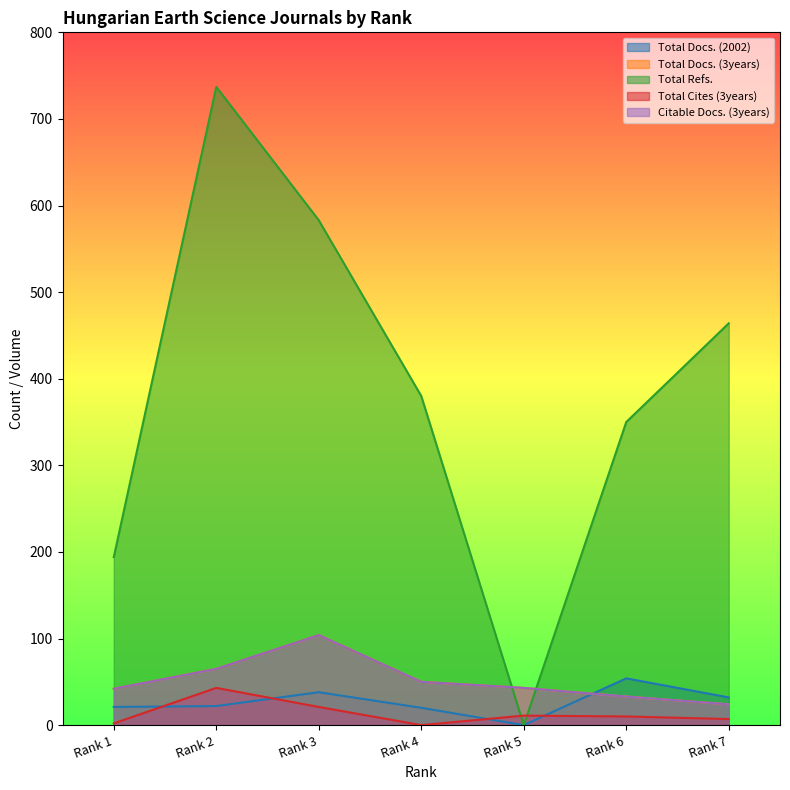

Between which two adjacent categories do Total Docs. (3years) and Total Docs. (2002) first intersect?

Rank 5 and Rank 6